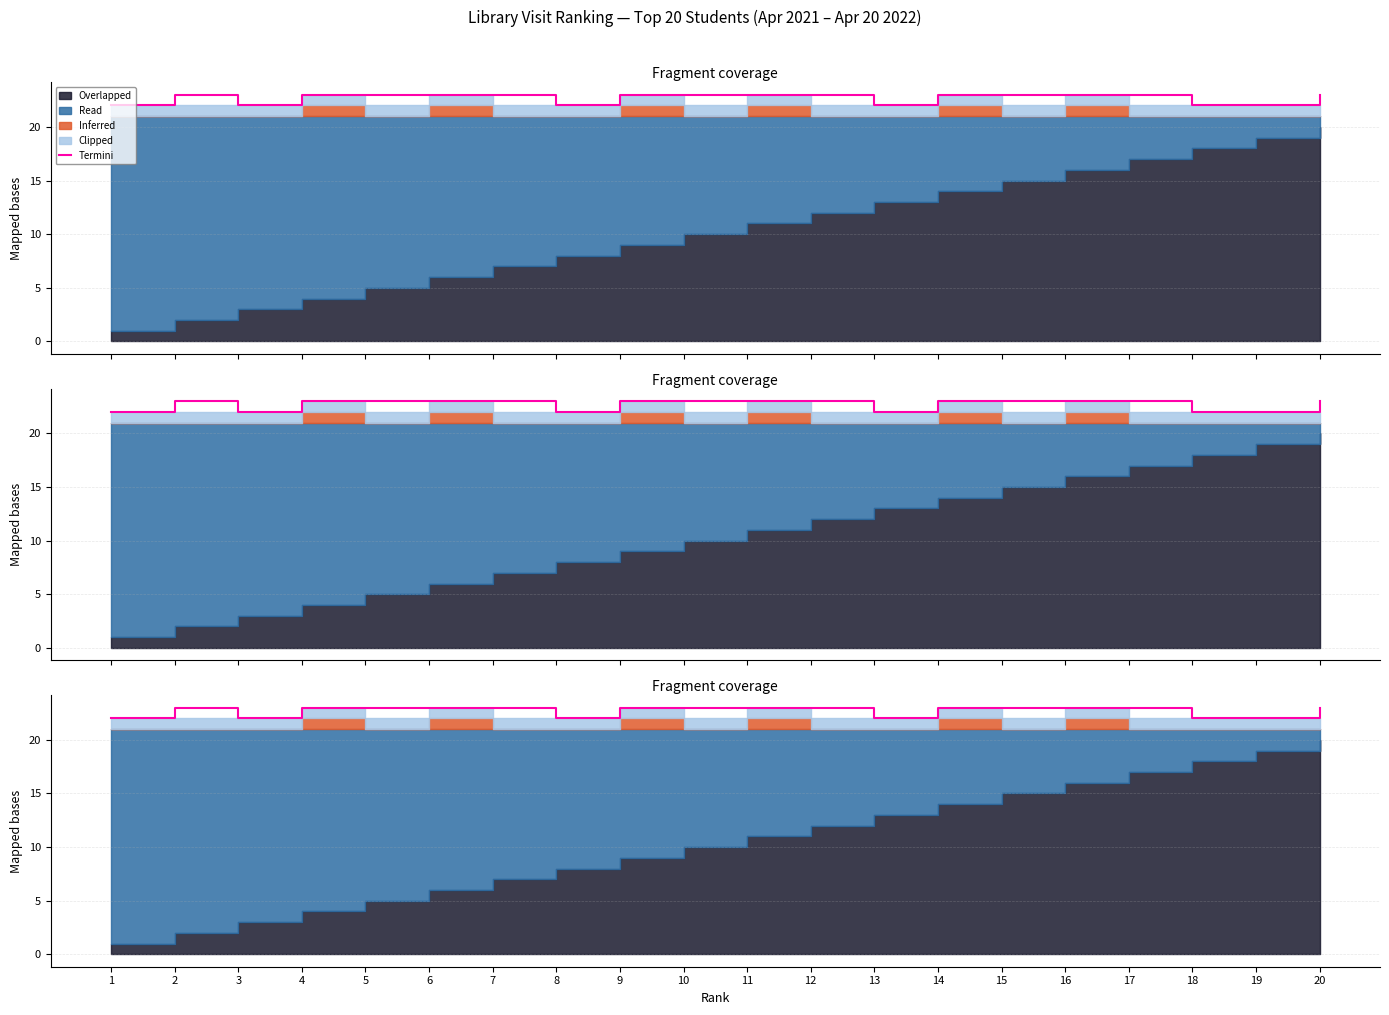

At which label is the value closest to 22?

1